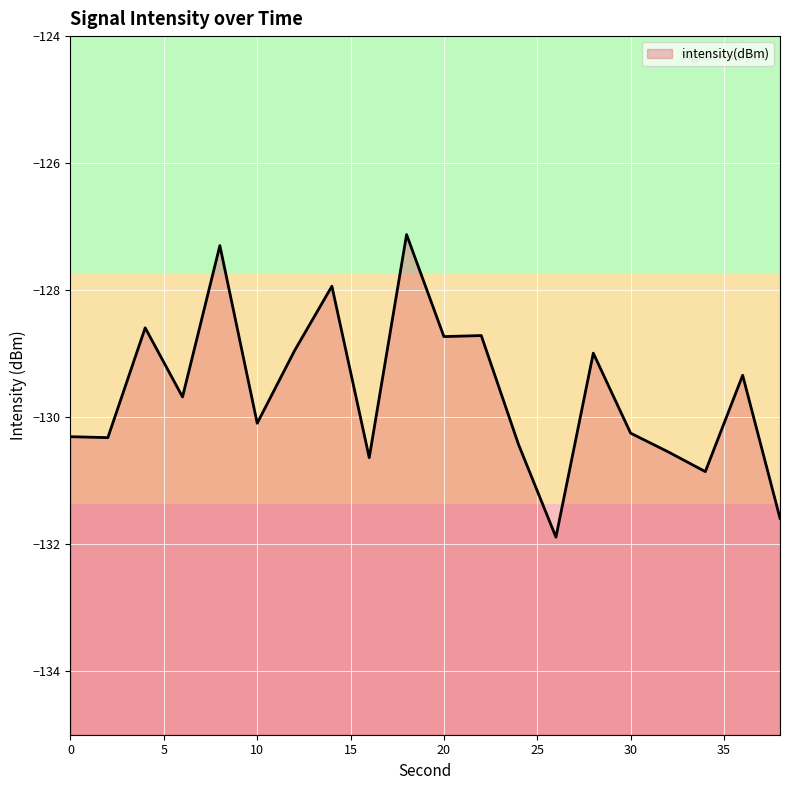

True or false: there are more than 1 points higher than both neighbors.

True